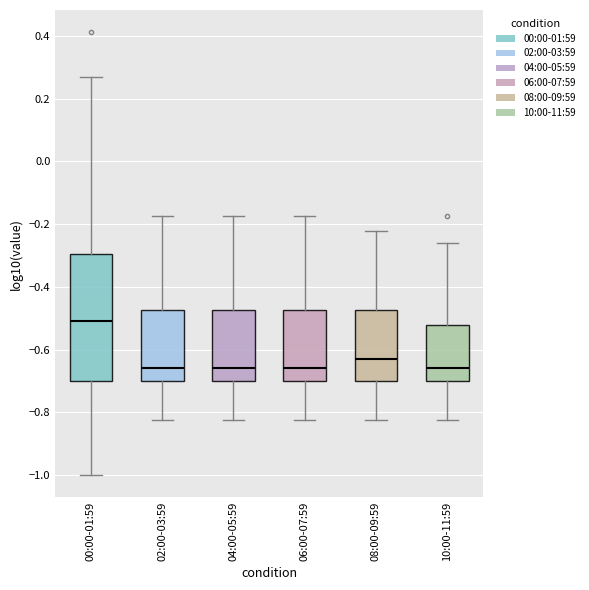

Which box is the tallest, from its lower edge to its upper edge?

00:00-01:59